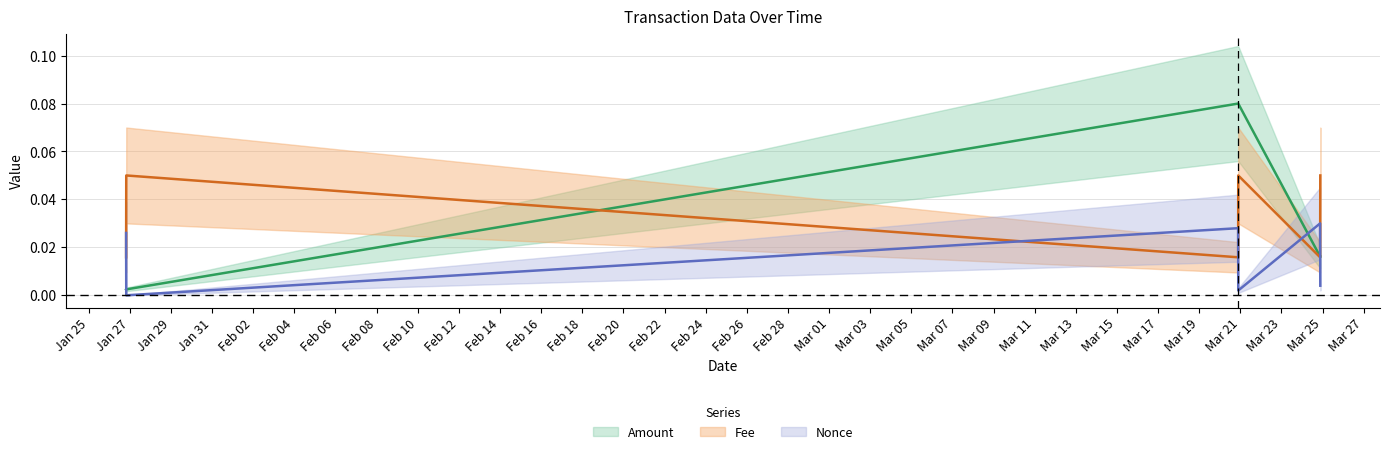

Reading left to right, extract all data points from this chart.

Amount: 0.0	0.0	0.1	0.1	0.0	0.0
Fee: 0.0	0.1	0.0	0.1	0.0	0.1
Nonce: 0.0	0.0	0.0	0.0	0.0	0.0